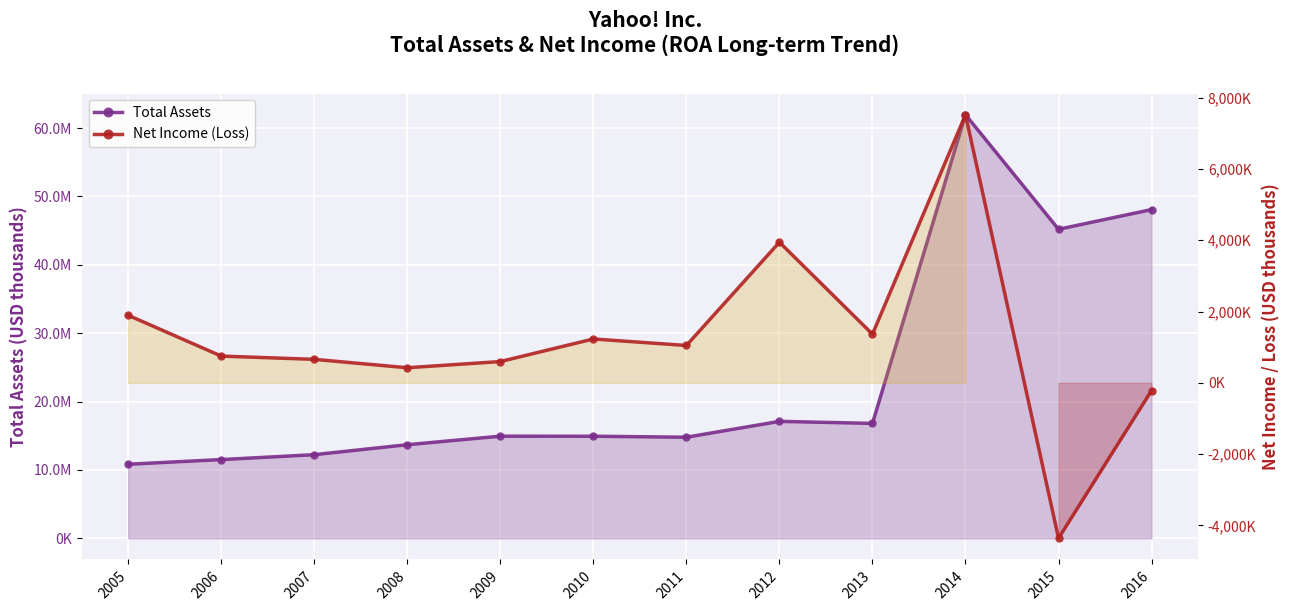

What is the difference between the highest and lowest values at 2014?

54438613